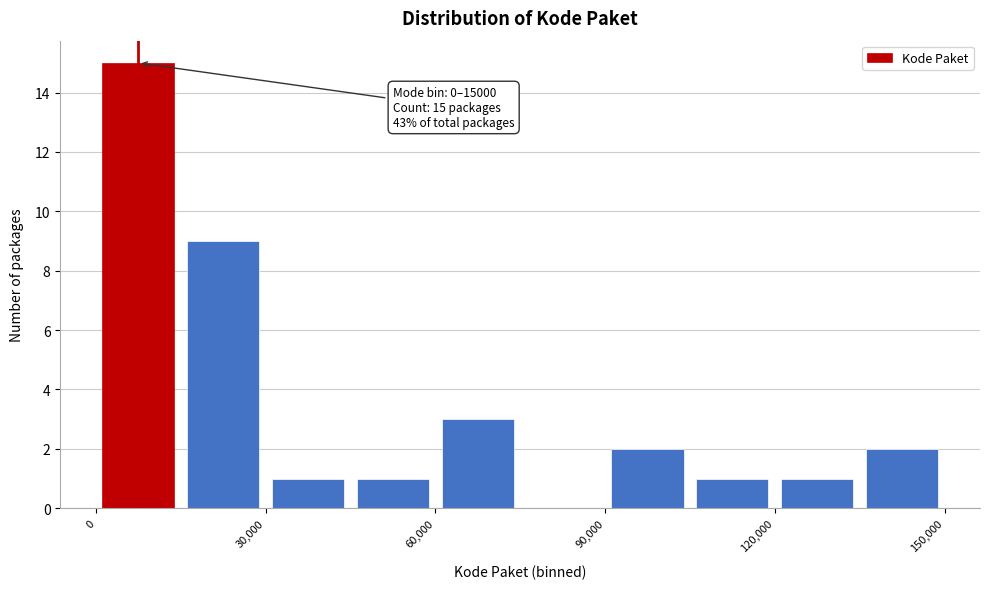

Read against the x-axis, roughly where is the centre of the tallest bar?

10000